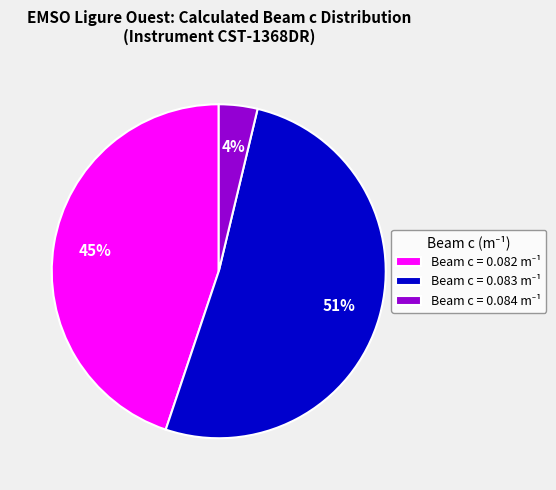

Is there any slice that represents more than half of the pie?

Yes